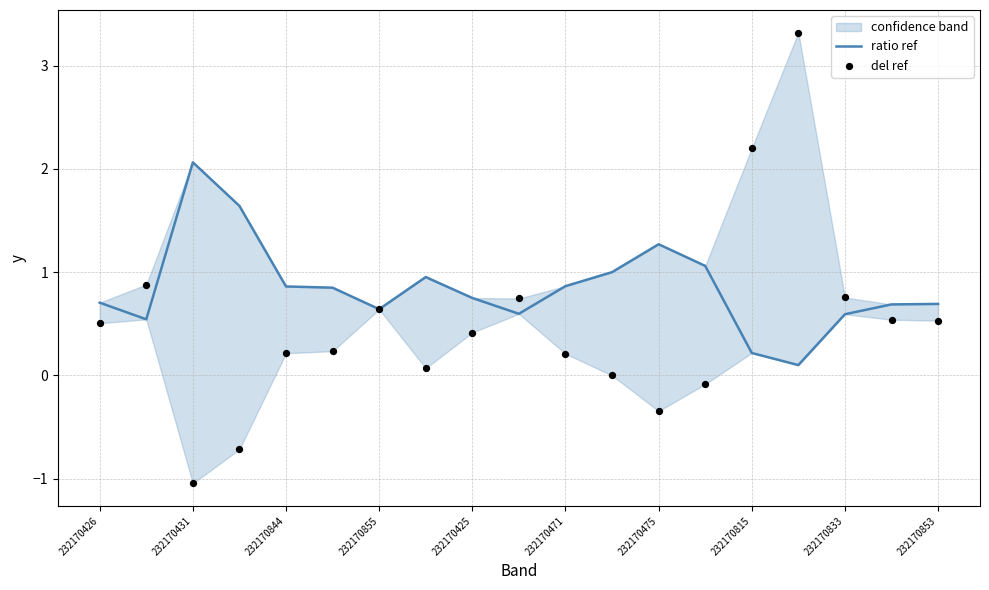

At which category is the sum across all series the highest?

15